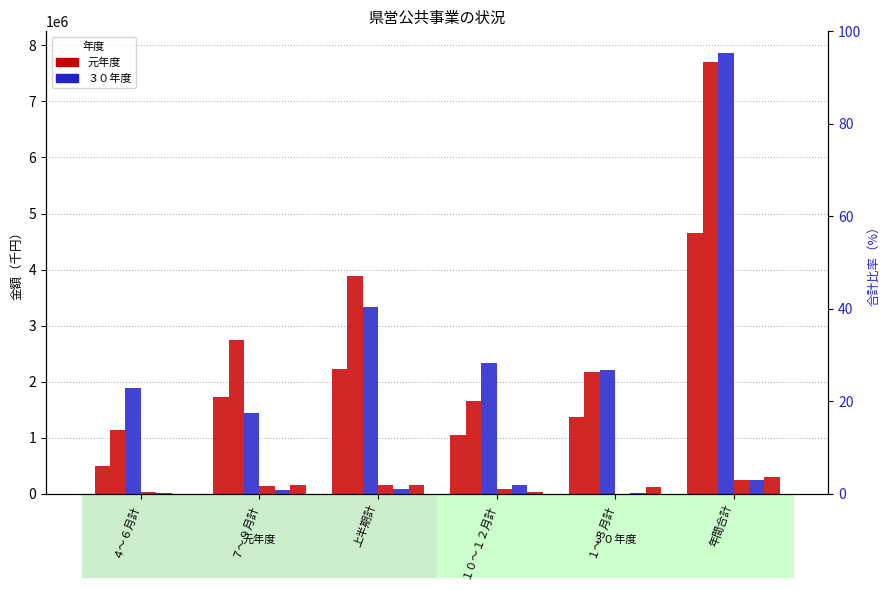

At which label is 建築 (元年度) closest to 150290?

７～９月計